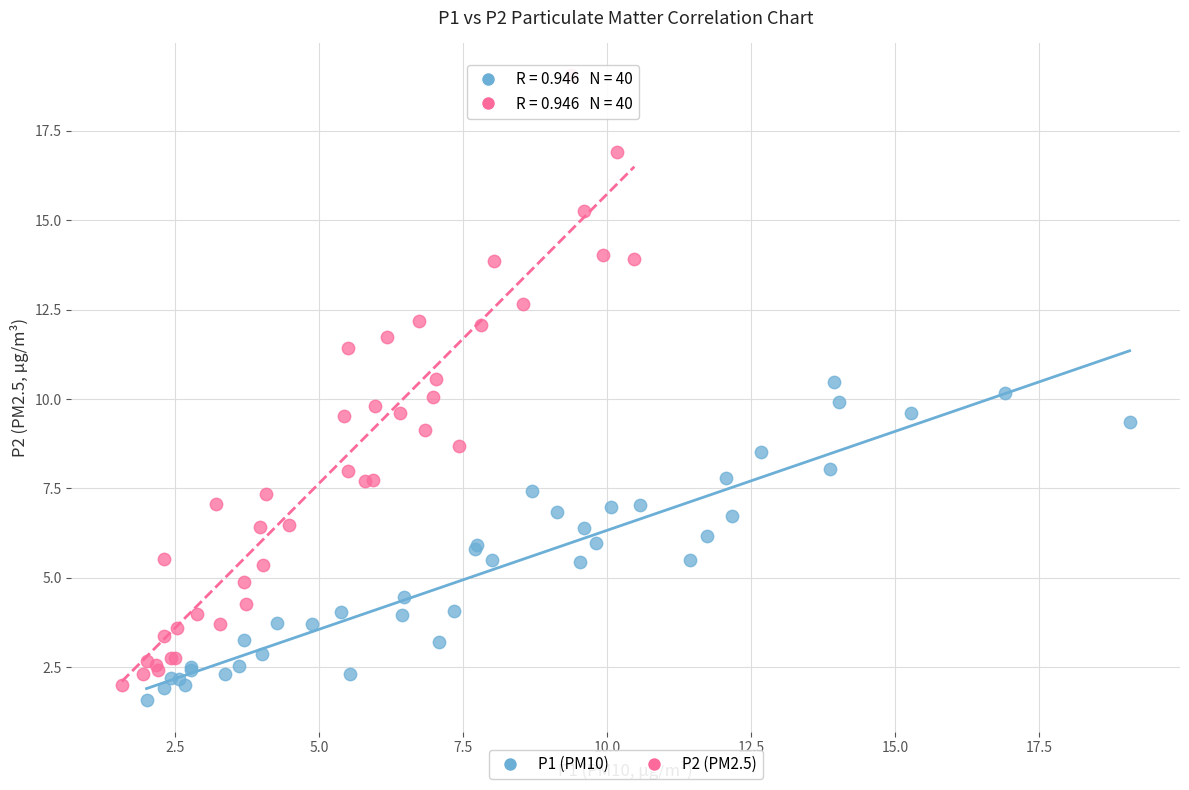

Which series has the largest Y range (max minus min)?

P2 (PM2.5)